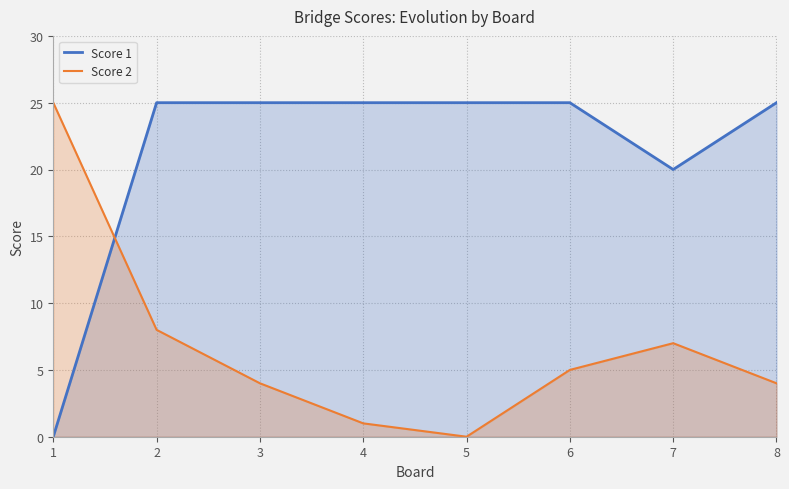

Reading left to right, list all the values displayed in this chart.

Score 1: 0	25	25	25	25	25	20	25
Score 2: 25	8	4	1	0	5	7	4